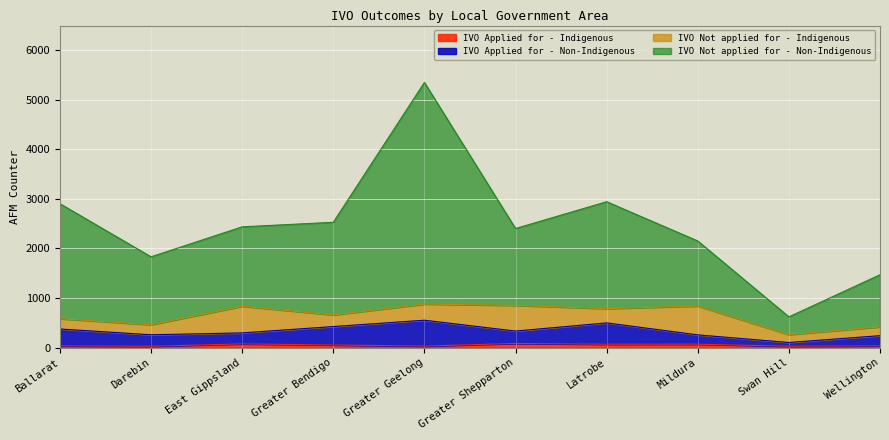

What is the sum of all IVO Applied for - Non-Indigenous values?

3334